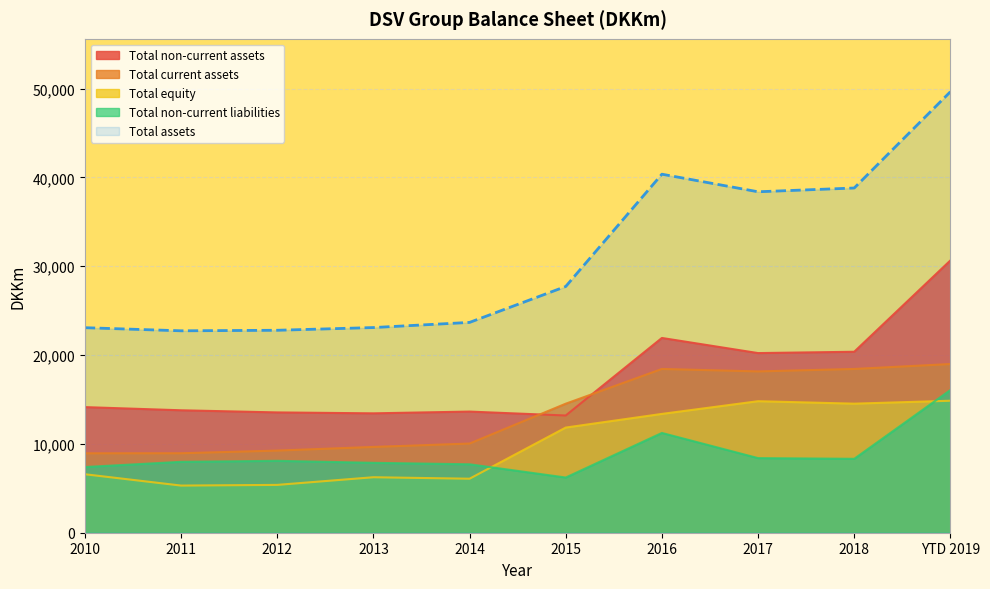

In Total assets, how many points are higher than both neighbors (excluding endpoints)?

1